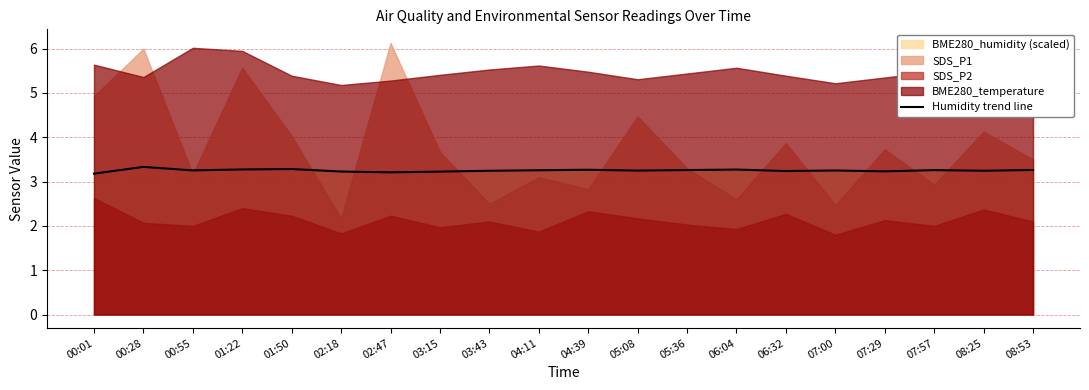

What is the difference between the maximum and second lowest values?

0.1